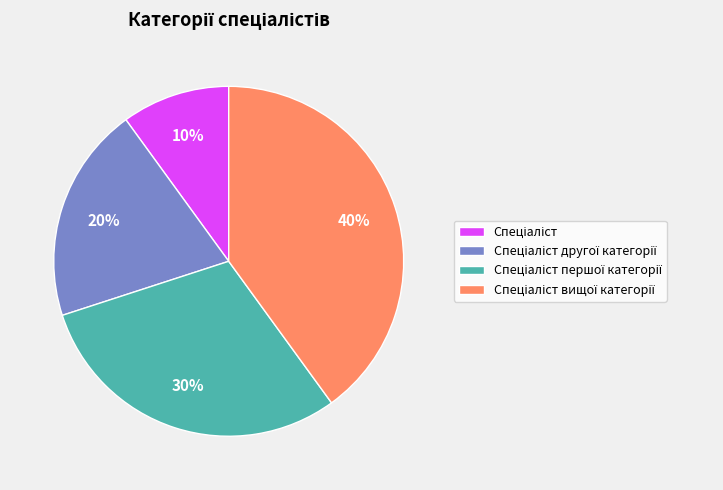

How many segments does this pie chart have?

4